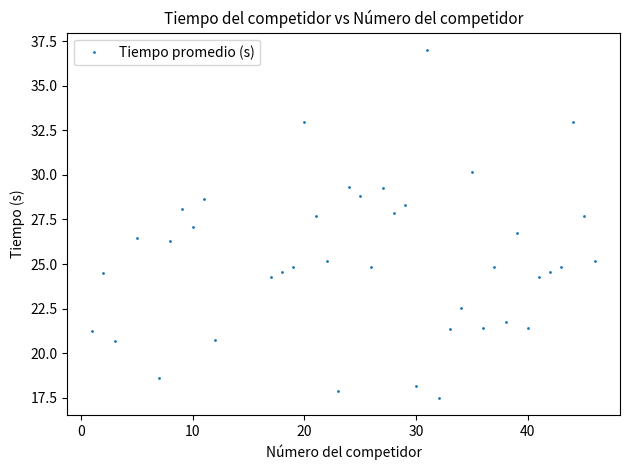

What is the maximum value shown in the chart?

37.0